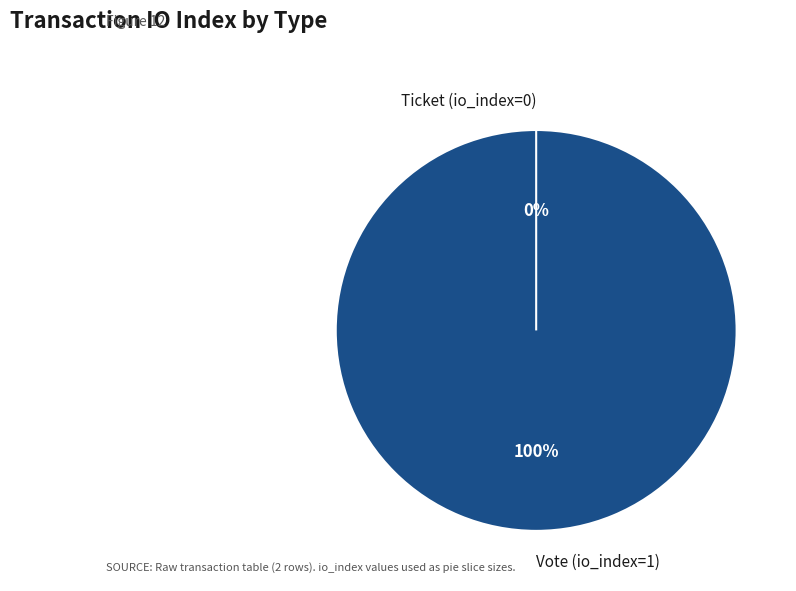

True or false: Vote (io_index=1) accounts for 93% of the total.

False